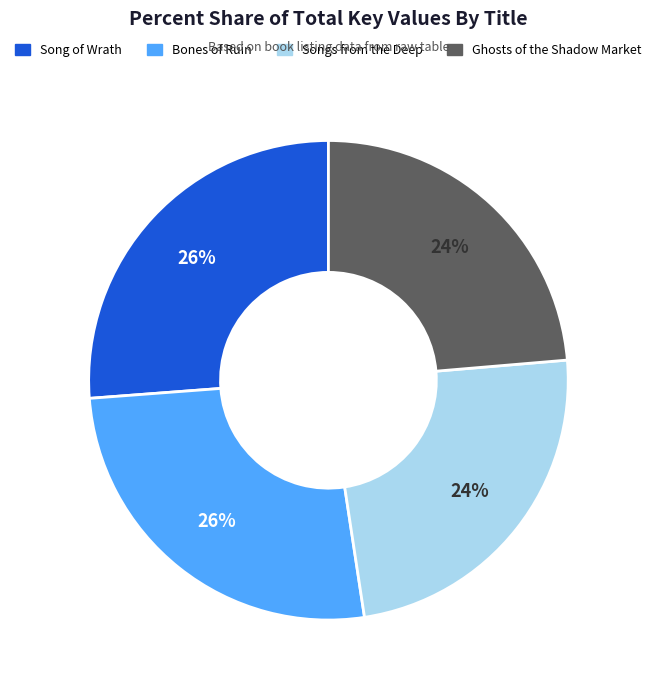

The Song of Wrath slice represents 26% of the pie. True or false?

True